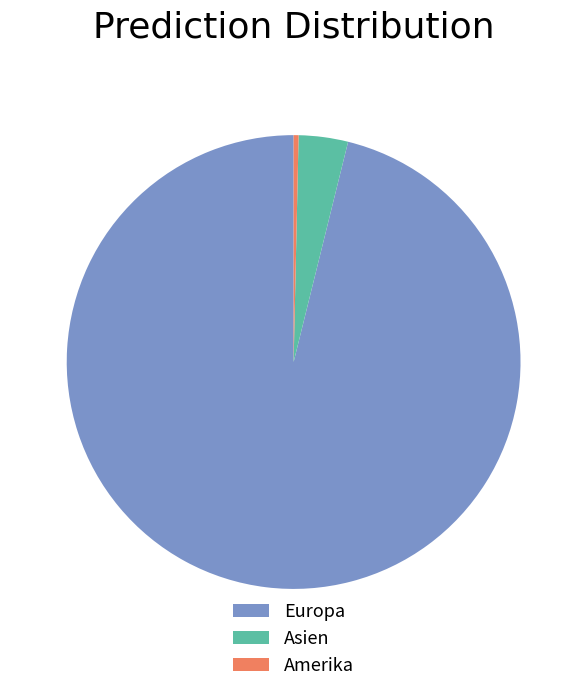

True or false: Europa accounts for 96% of the total.

True